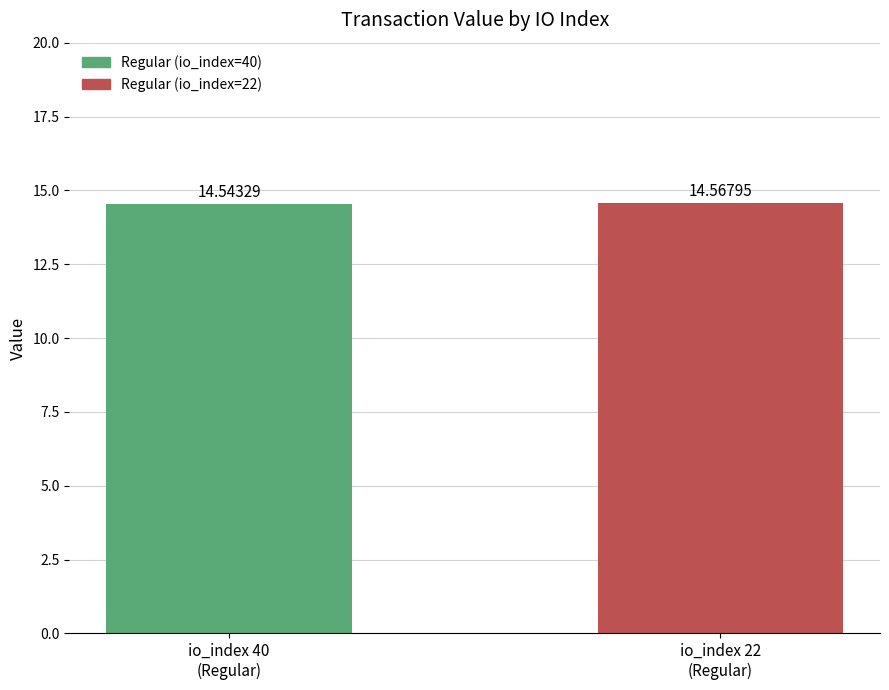

How many groups of bars are there?

2